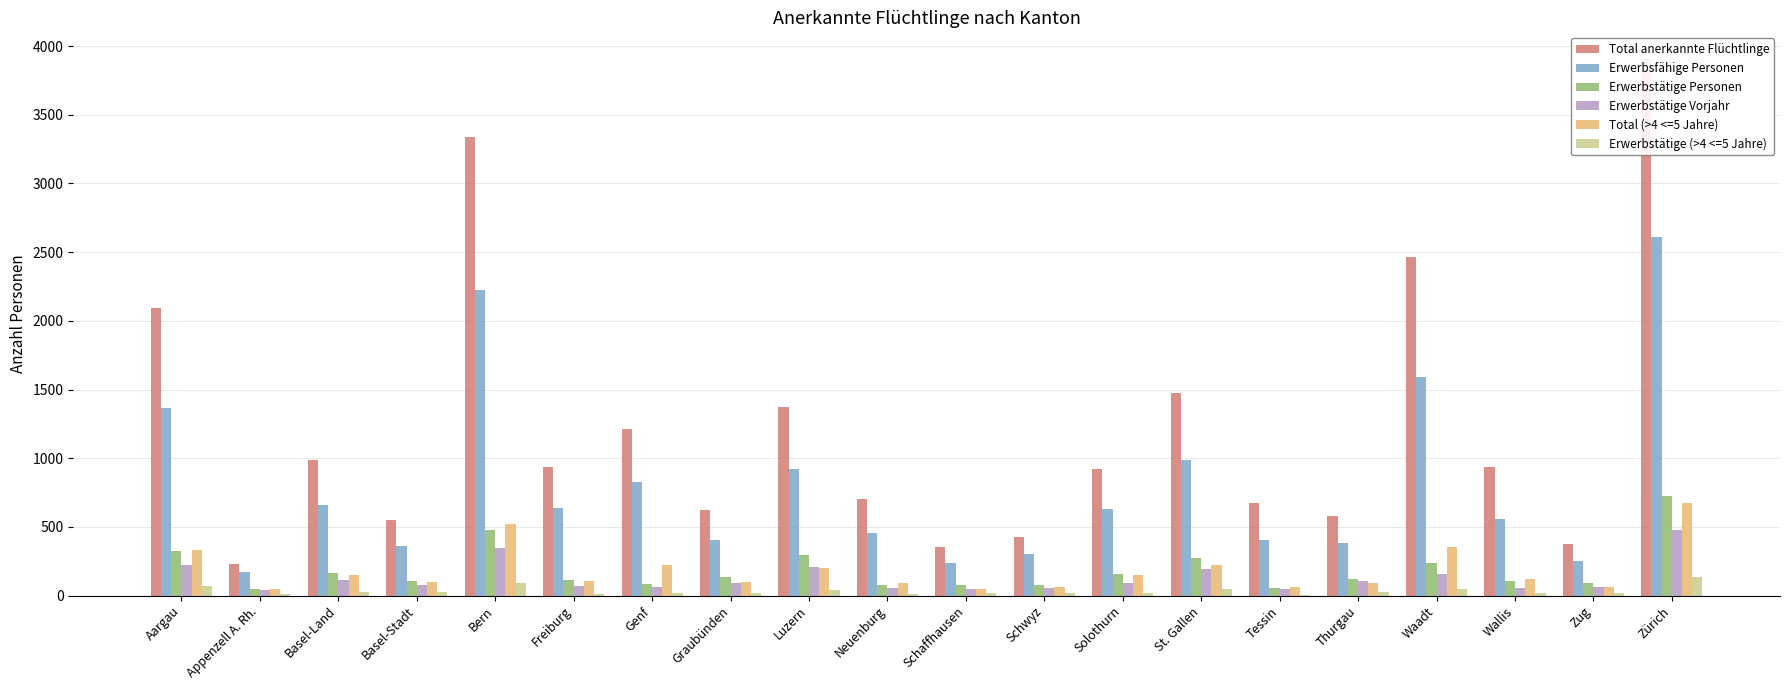

True or false: Erwerbstätige (>4 <=5 Jahre) has a value of 14 at Appenzell A. Rh..

True